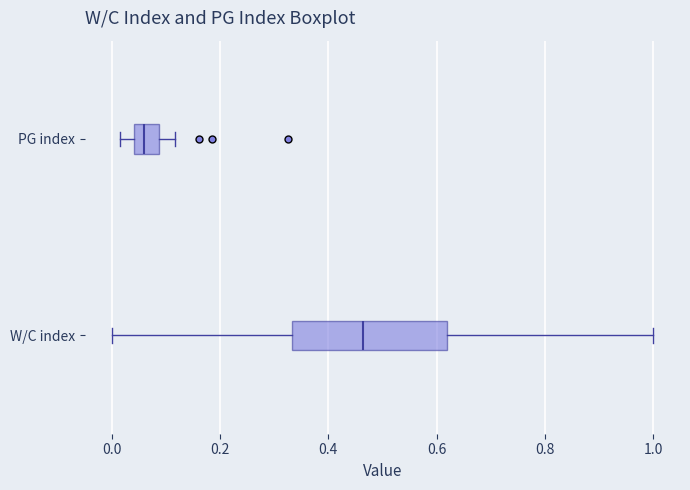

Where is the right edge of the box for W/C index on the x-axis? The values are not printed on the chart, so give them approximately, as read against the axis.

0.62